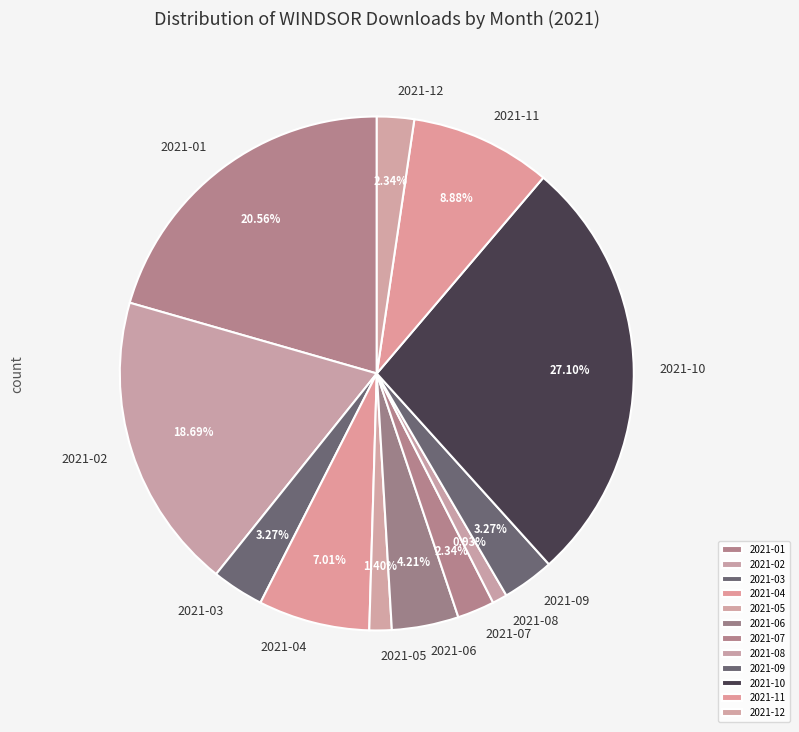

Approximately how many times larger is the value at 2021-09 compared to 2021-07?

1.4